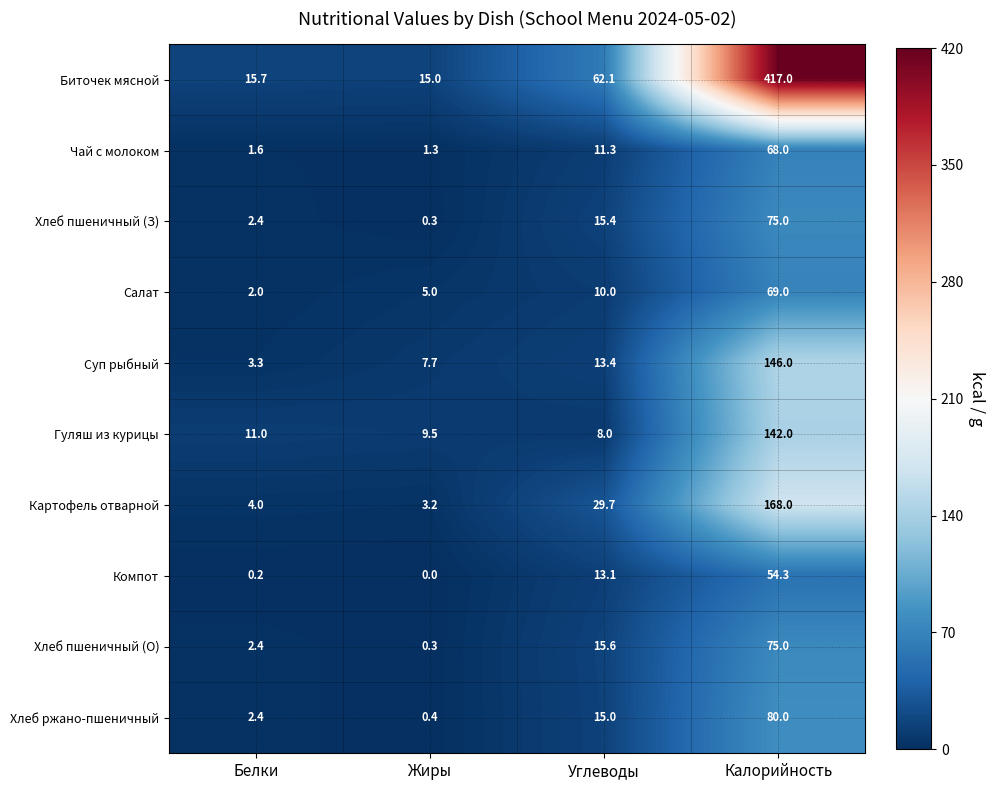

Is it true that Биточек мясной equals 621.8 at Калорийность?

False